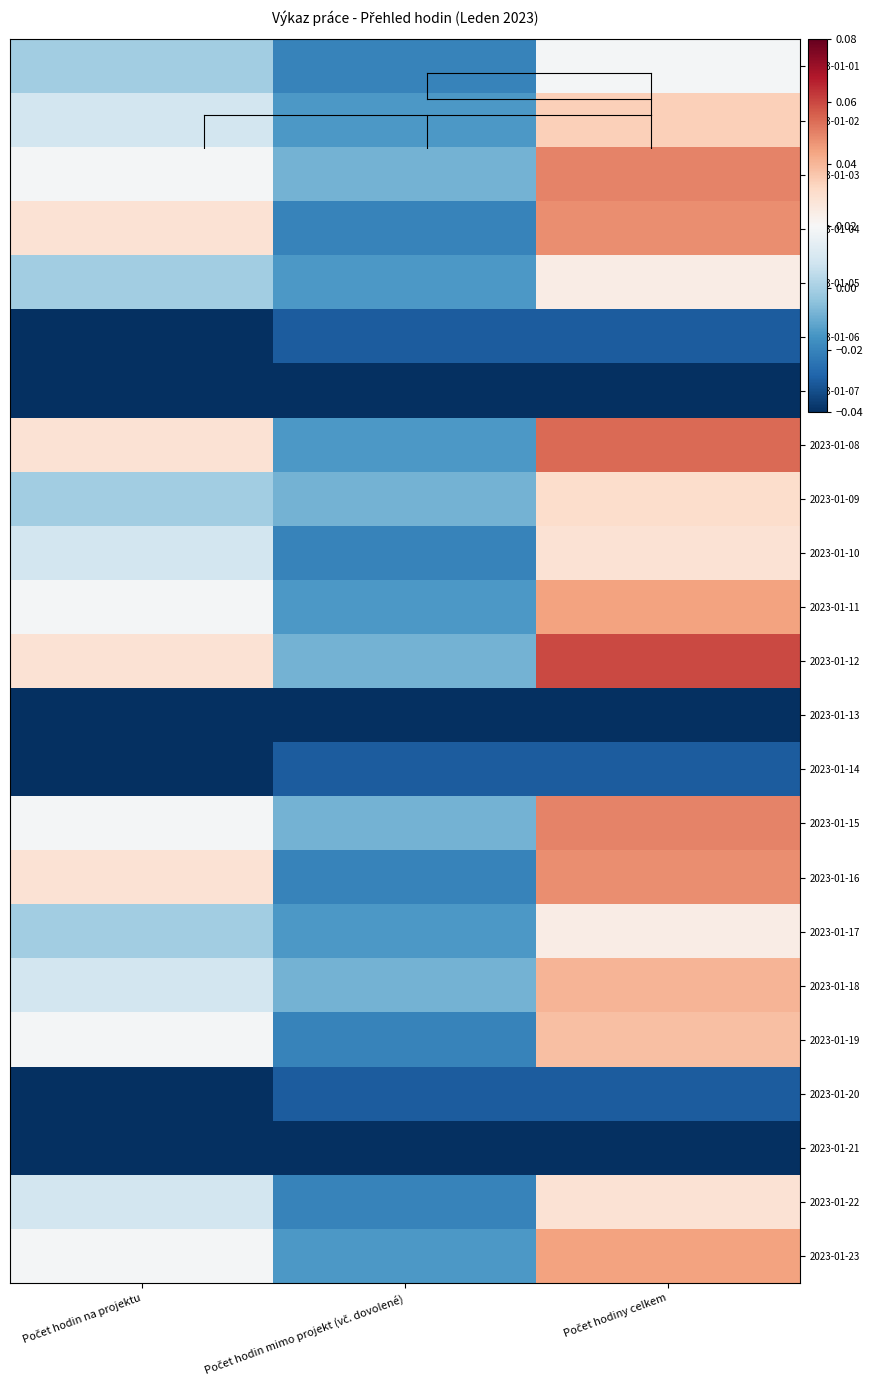

Reading right to left, extract all data points from this chart.

2023-01-01: Počet hodiny celkem=0.0	Počet hodin mimo projekt (vč. dovolené)=-0.0	Počet hodin na projektu=-0.0
2023-01-02: Počet hodiny celkem=0.0	Počet hodin mimo projekt (vč. dovolené)=-0.0	Počet hodin na projektu=0.0
2023-01-03: Počet hodiny celkem=0.0	Počet hodin mimo projekt (vč. dovolené)=-0.0	Počet hodin na projektu=0.0
2023-01-04: Počet hodiny celkem=0.0	Počet hodin mimo projekt (vč. dovolené)=-0.0	Počet hodin na projektu=0.0
2023-01-05: Počet hodiny celkem=0.0	Počet hodin mimo projekt (vč. dovolené)=-0.0	Počet hodin na projektu=-0.0
2023-01-06: Počet hodiny celkem=-0.0	Počet hodin mimo projekt (vč. dovolené)=-0.0	Počet hodin na projektu=-0.0
2023-01-07: Počet hodiny celkem=-0.0	Počet hodin mimo projekt (vč. dovolené)=-0.0	Počet hodin na projektu=-0.0
2023-01-08: Počet hodiny celkem=0.1	Počet hodin mimo projekt (vč. dovolené)=-0.0	Počet hodin na projektu=0.0
2023-01-09: Počet hodiny celkem=0.0	Počet hodin mimo projekt (vč. dovolené)=-0.0	Počet hodin na projektu=-0.0
2023-01-10: Počet hodiny celkem=0.0	Počet hodin mimo projekt (vč. dovolené)=-0.0	Počet hodin na projektu=0.0
2023-01-11: Počet hodiny celkem=0.0	Počet hodin mimo projekt (vč. dovolené)=-0.0	Počet hodin na projektu=0.0
2023-01-12: Počet hodiny celkem=0.1	Počet hodin mimo projekt (vč. dovolené)=-0.0	Počet hodin na projektu=0.0
2023-01-13: Počet hodiny celkem=-0.0	Počet hodin mimo projekt (vč. dovolené)=-0.0	Počet hodin na projektu=-0.0
2023-01-14: Počet hodiny celkem=-0.0	Počet hodin mimo projekt (vč. dovolené)=-0.0	Počet hodin na projektu=-0.0
2023-01-15: Počet hodiny celkem=0.0	Počet hodin mimo projekt (vč. dovolené)=-0.0	Počet hodin na projektu=0.0
2023-01-16: Počet hodiny celkem=0.0	Počet hodin mimo projekt (vč. dovolené)=-0.0	Počet hodin na projektu=0.0
2023-01-17: Počet hodiny celkem=0.0	Počet hodin mimo projekt (vč. dovolené)=-0.0	Počet hodin na projektu=-0.0
2023-01-18: Počet hodiny celkem=0.0	Počet hodin mimo projekt (vč. dovolené)=-0.0	Počet hodin na projektu=0.0
2023-01-19: Počet hodiny celkem=0.0	Počet hodin mimo projekt (vč. dovolené)=-0.0	Počet hodin na projektu=0.0
2023-01-20: Počet hodiny celkem=-0.0	Počet hodin mimo projekt (vč. dovolené)=-0.0	Počet hodin na projektu=-0.0
2023-01-21: Počet hodiny celkem=-0.0	Počet hodin mimo projekt (vč. dovolené)=-0.0	Počet hodin na projektu=-0.0
2023-01-22: Počet hodiny celkem=0.0	Počet hodin mimo projekt (vč. dovolené)=-0.0	Počet hodin na projektu=0.0
2023-01-23: Počet hodiny celkem=0.0	Počet hodin mimo projekt (vč. dovolené)=-0.0	Počet hodin na projektu=0.0